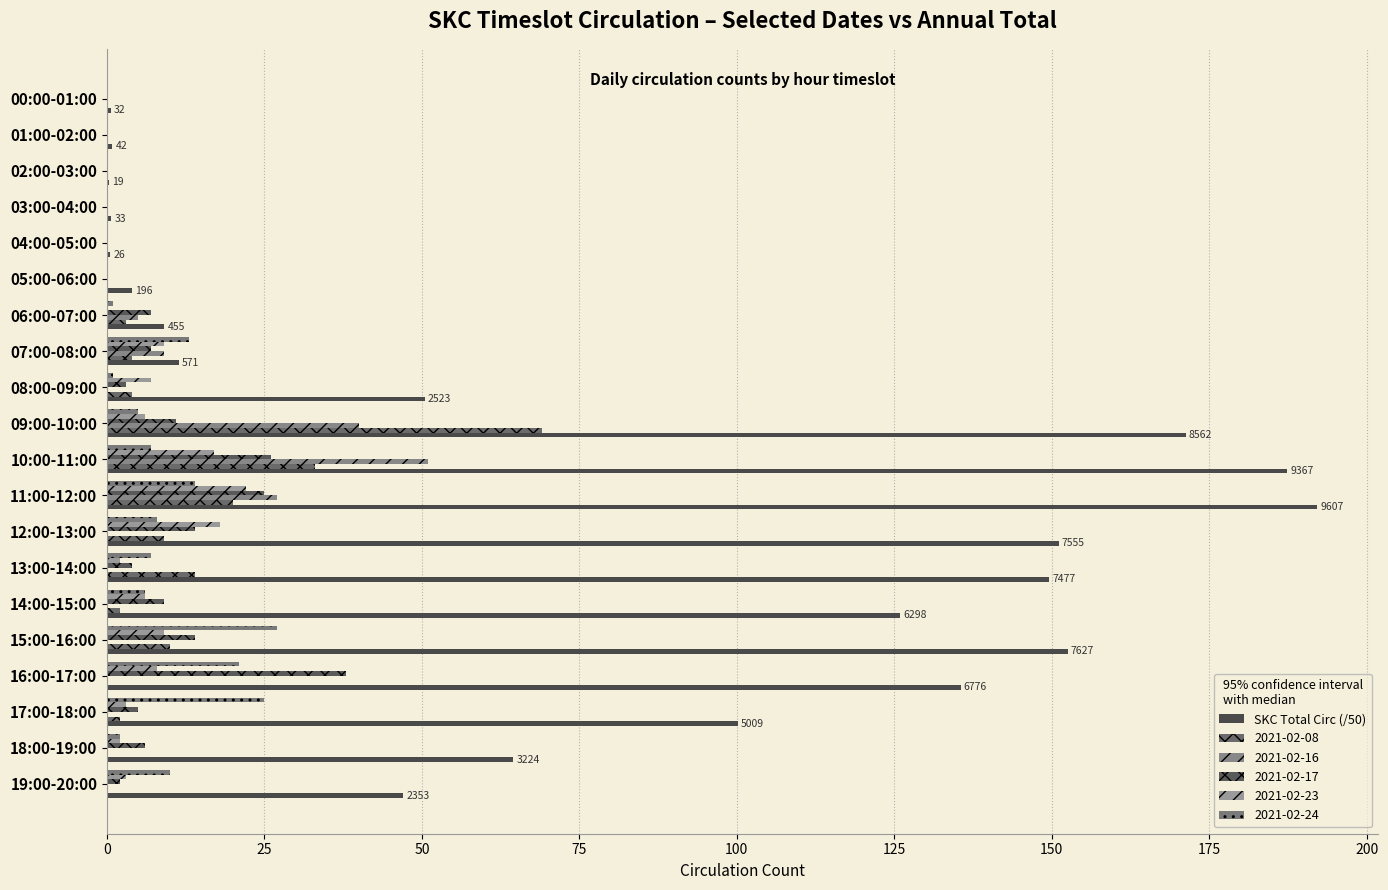

Reading left to right, what are all the values shown in this chart?

0.6	0.8	0.4	0.7	0.5	3.9	9.1	11.4	50.5	171.2	187.3	192.1	151.1	149.5	126.0	152.5	135.5	100.2	64.5	47.1